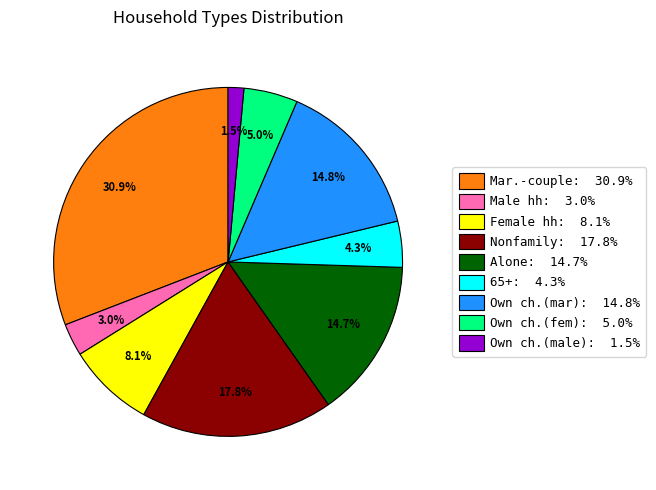

Is there a majority slice in this chart?

No